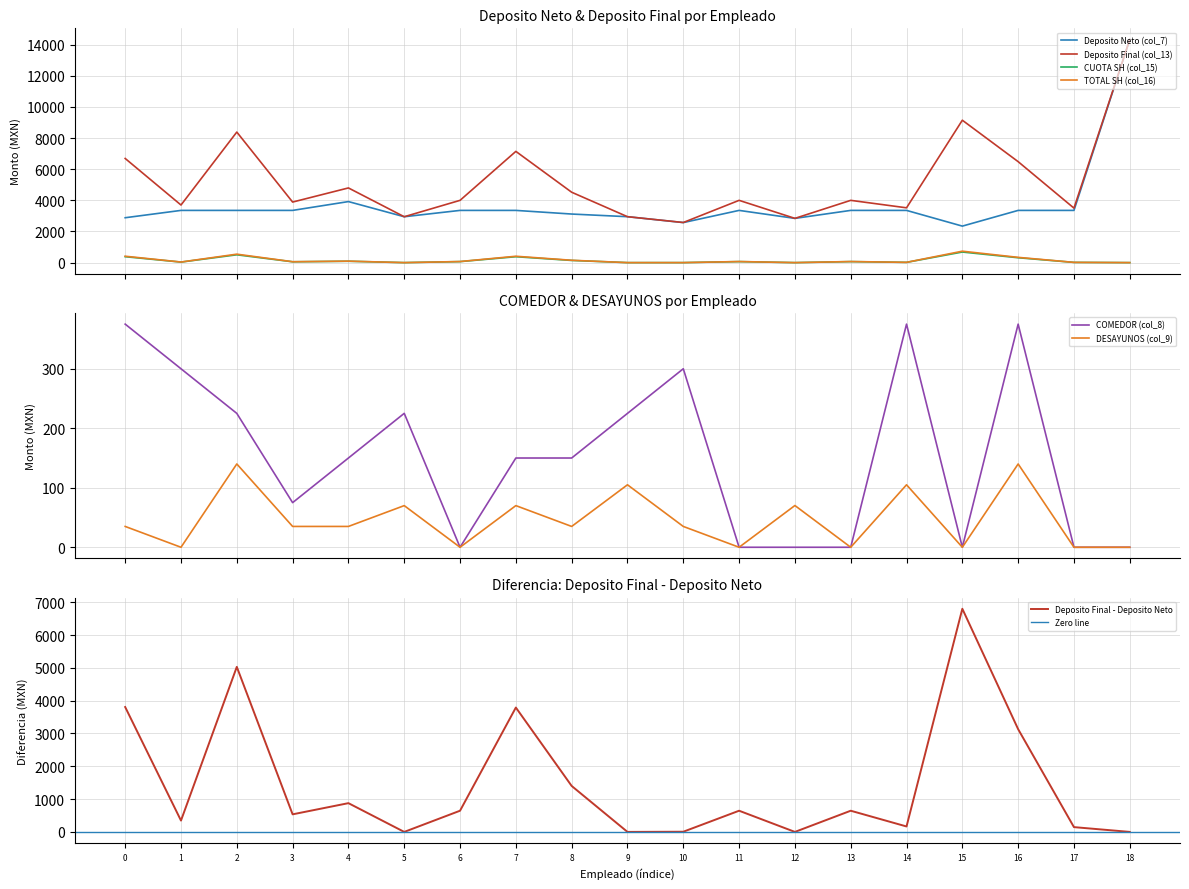

Is this an area chart (filled region under the line)?

No